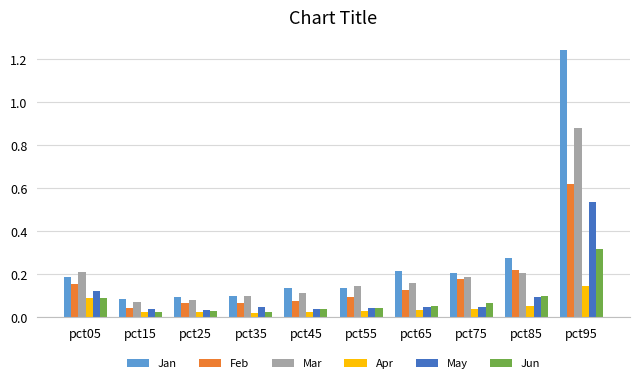

Is the value of Apr at pct65 greater than the value of Feb at pct25?

No